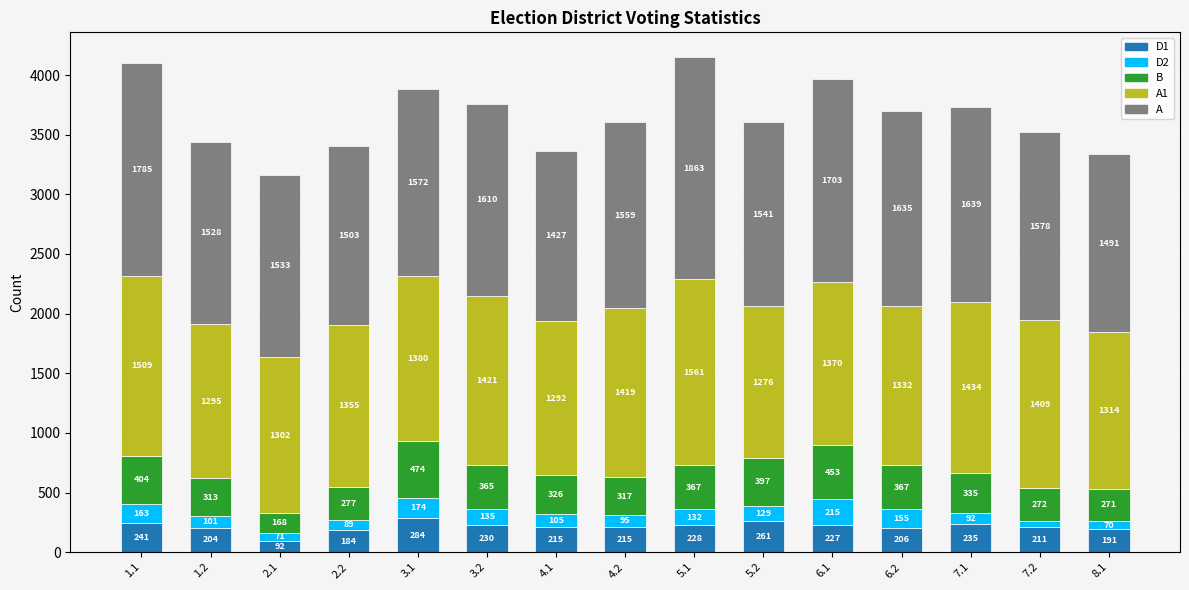

The D1 series shows 184 at 2.2. True or false?

True